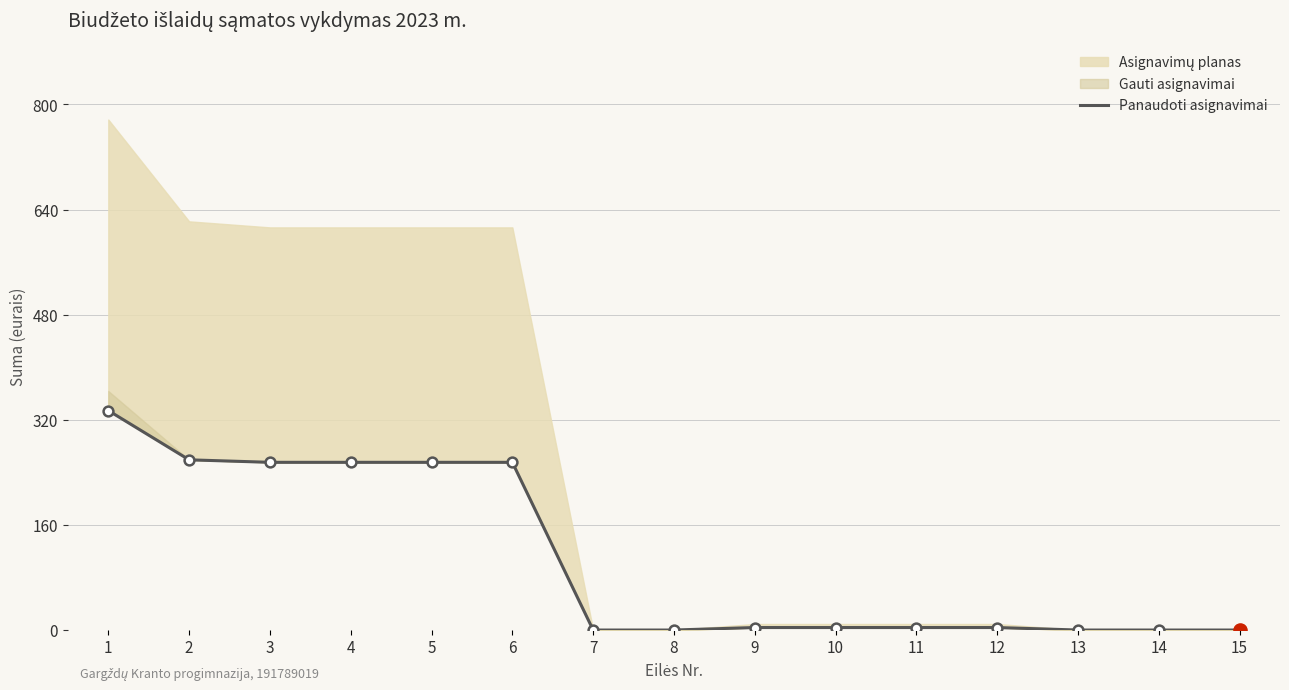

Which has a higher value, 7 or 10?

10